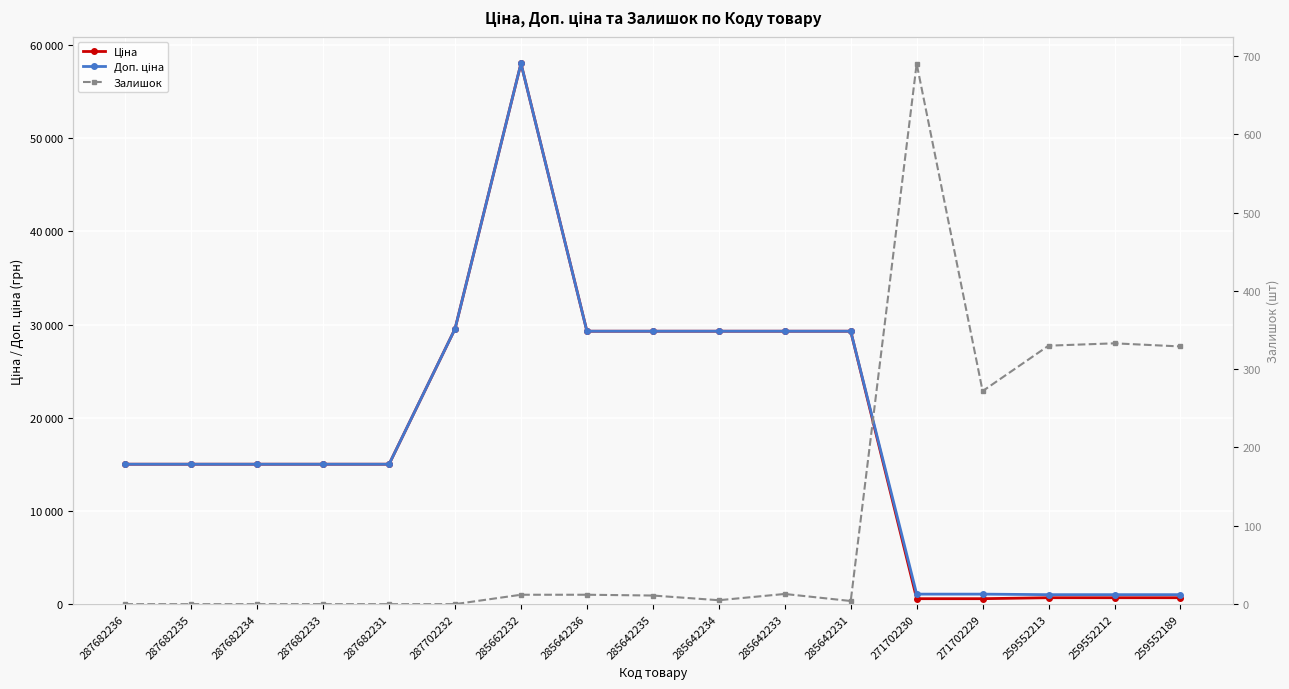

Is it true that Ціна equals 10389.5 at 287682234?

False